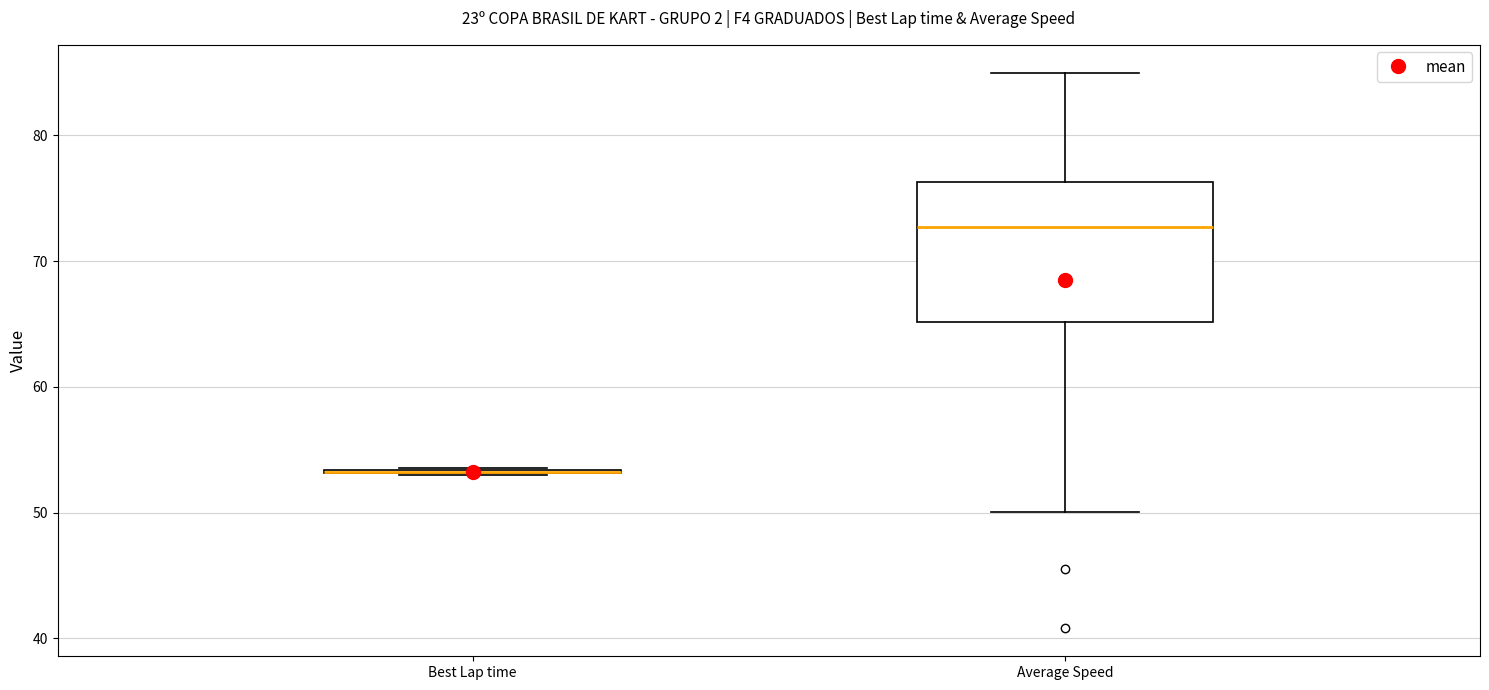

Reading left to right, read every box against the y-axis: the position of its median line, the range the box covers, and the ends of its whiskers. The values are not printed on the chart, so give them approximately, as read against the axis.

Best Lap time: box collapsed to a line at 53, whiskers 53 to 54
Average Speed: median 73, box 65 to 76, whiskers 50 to 85